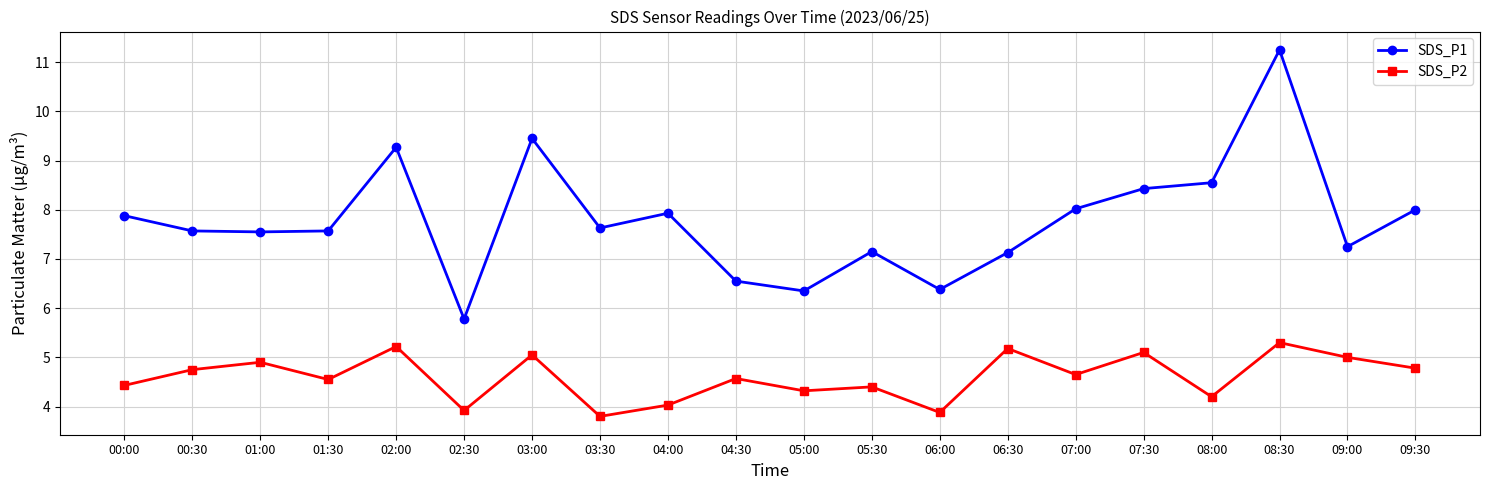

True or false: SDS_P2 has a value of 2.4 at 08:30.

False